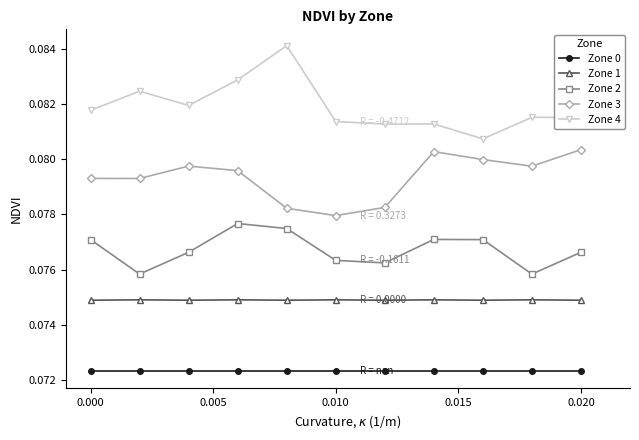

Rank the series by their average value, from lowest to highest.

Zone 0, Zone 1, Zone 2, Zone 3, Zone 4